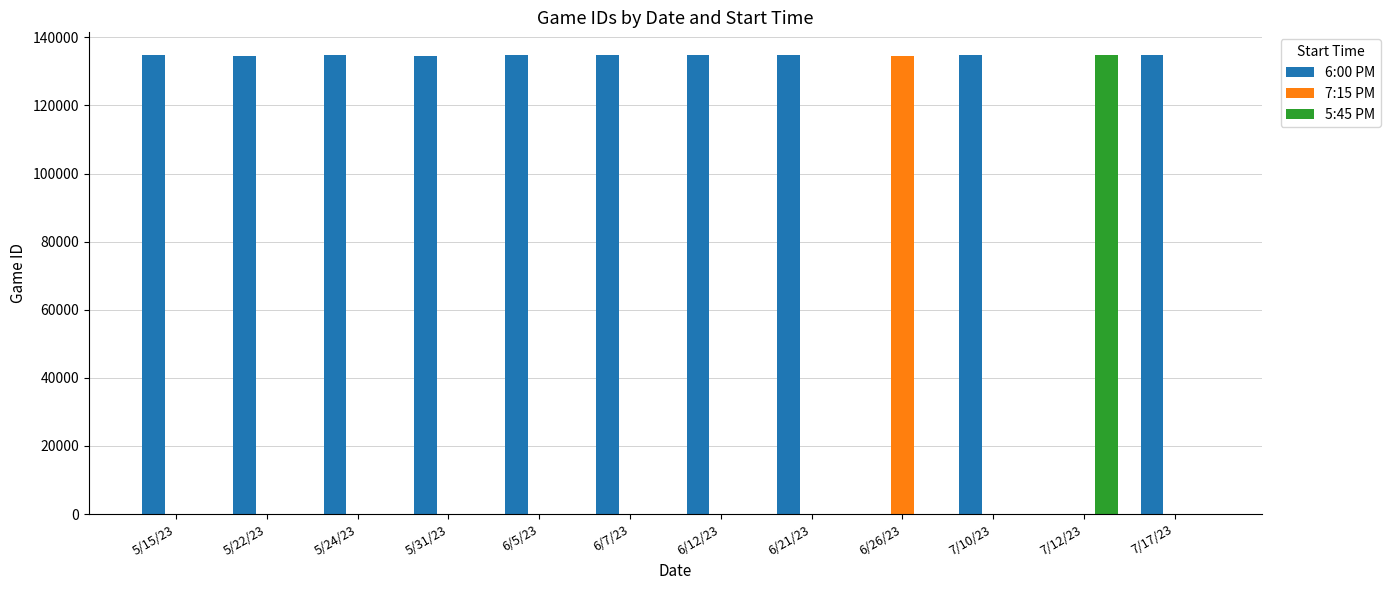

Which series has the largest total across all categories?

6:00 PM